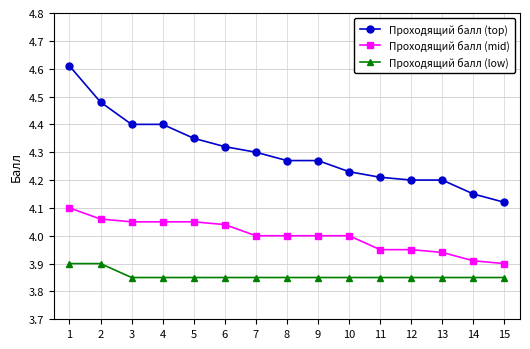

The Проходящий балл (top) series shows 4.1 at 15. True or false?

True